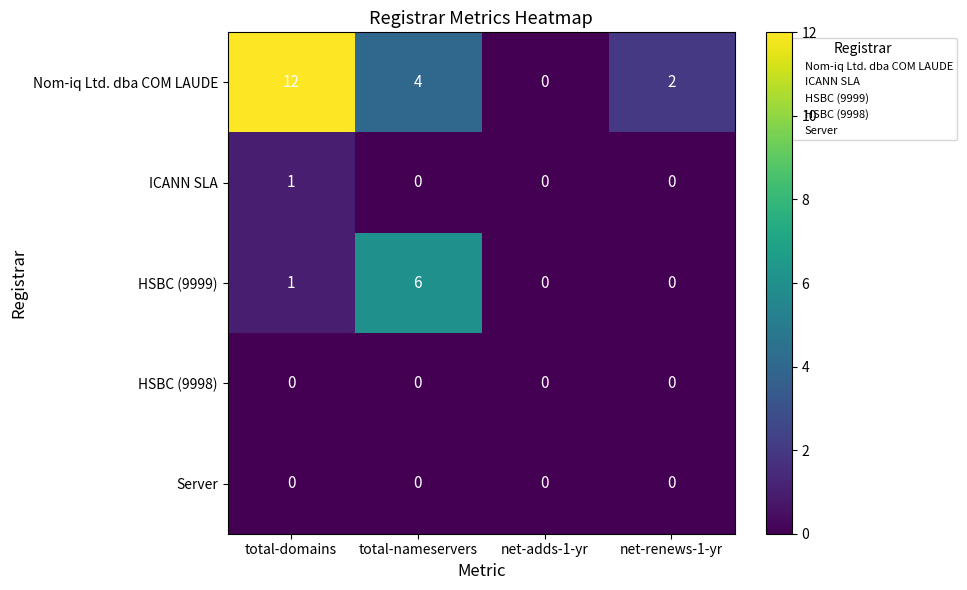

What is the greatest value displayed?

12